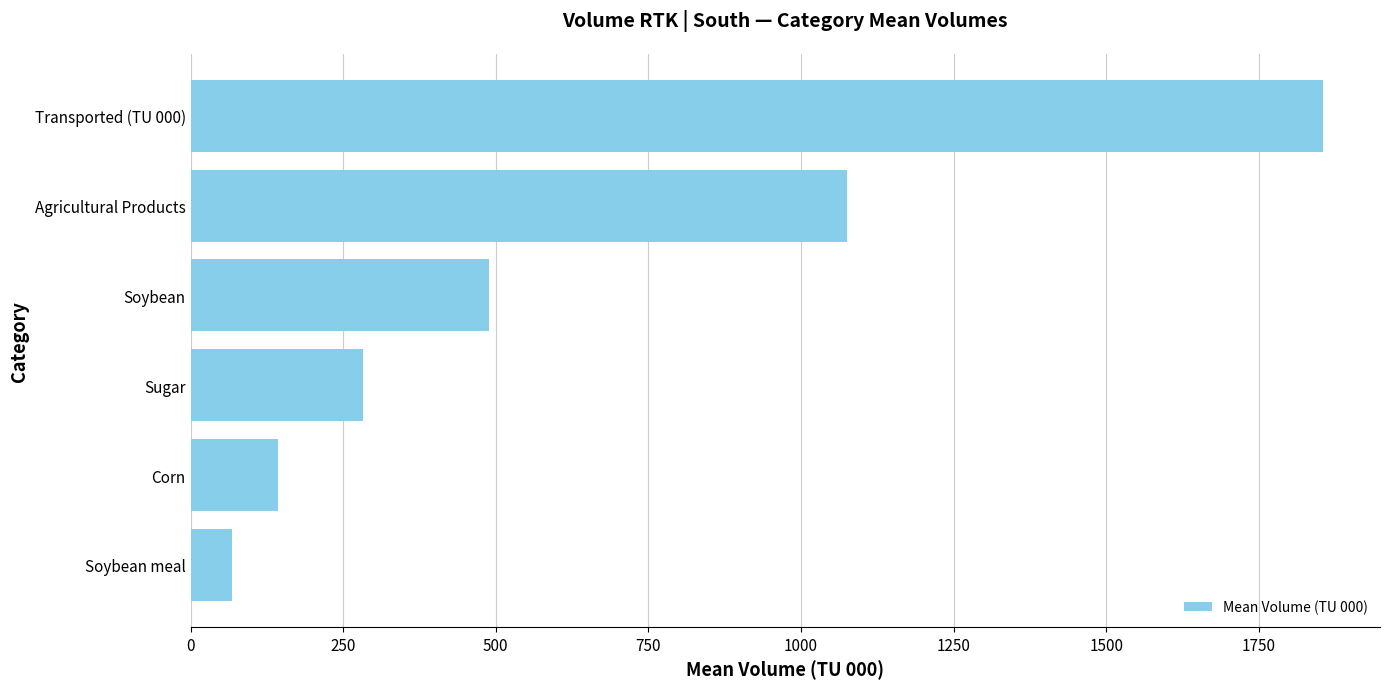

How many bars are there in total?

6